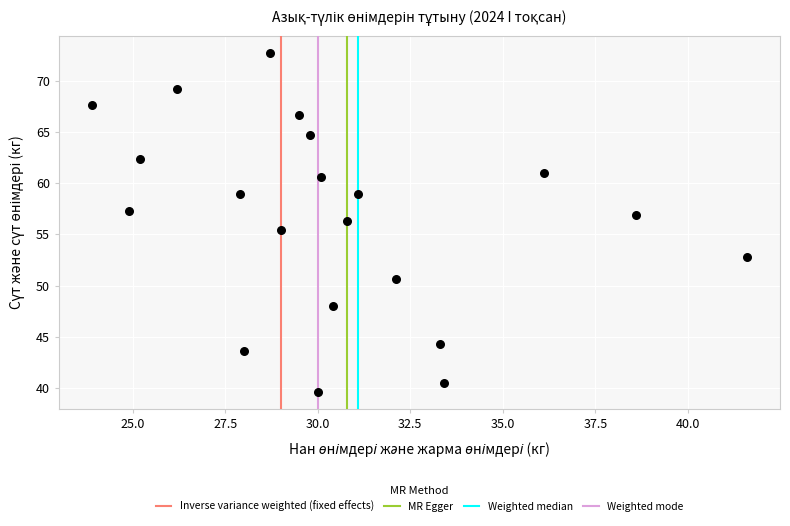

What is the range of Y values (max minus min)?

33.1